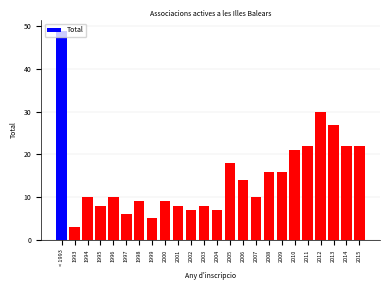

What is the label of the 19th bar from the right?

1997